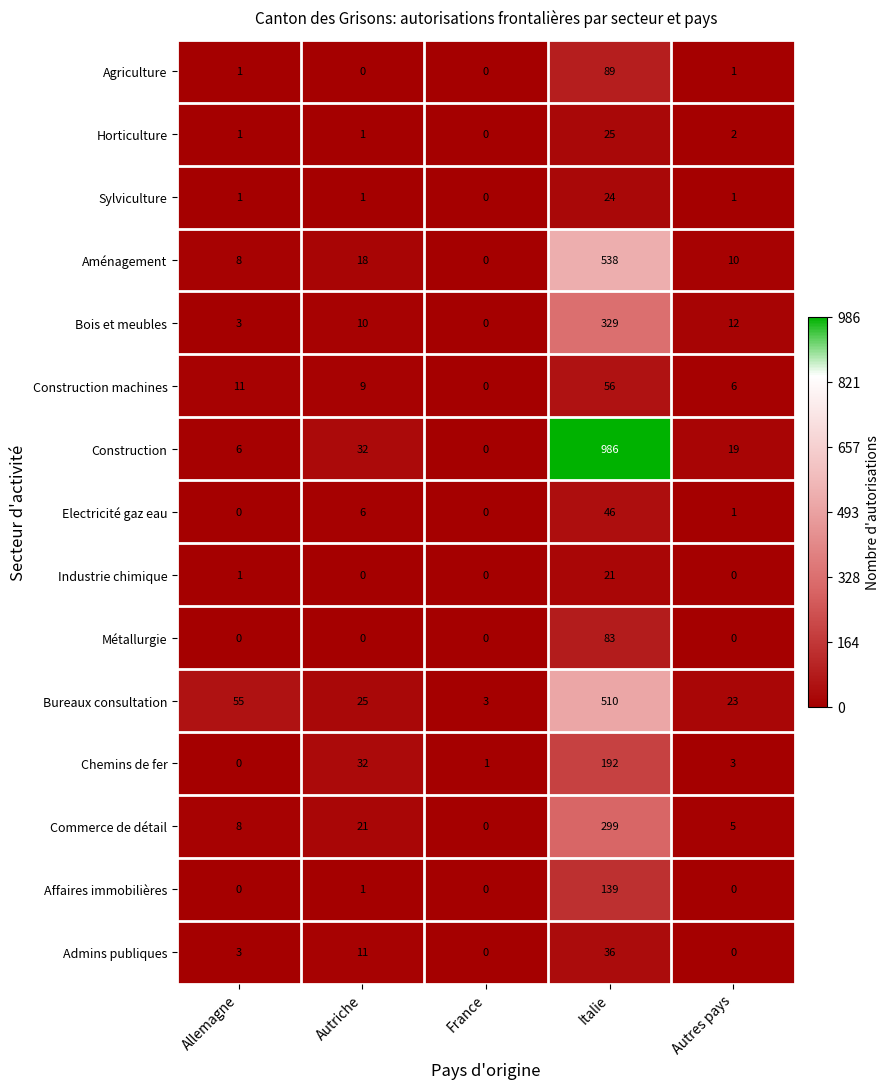

At which label is Electricité gaz eau closest to 23?

Autriche